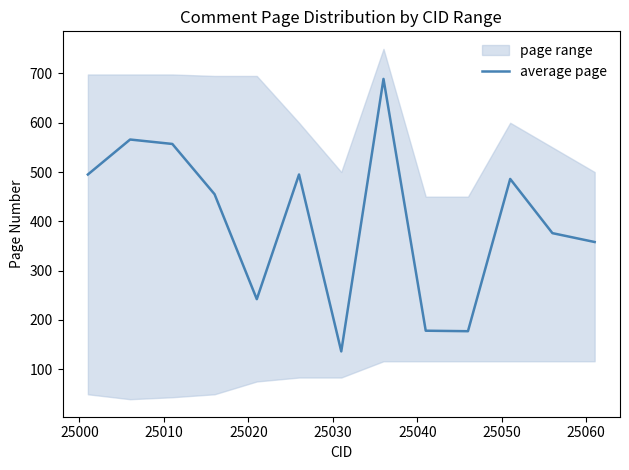

True or false: the data has more than 2 interior local peaks.

True